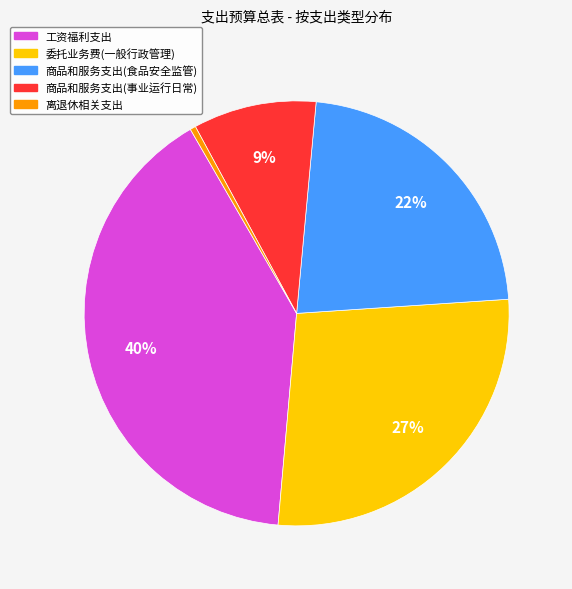

Is there a majority slice in this chart?

No